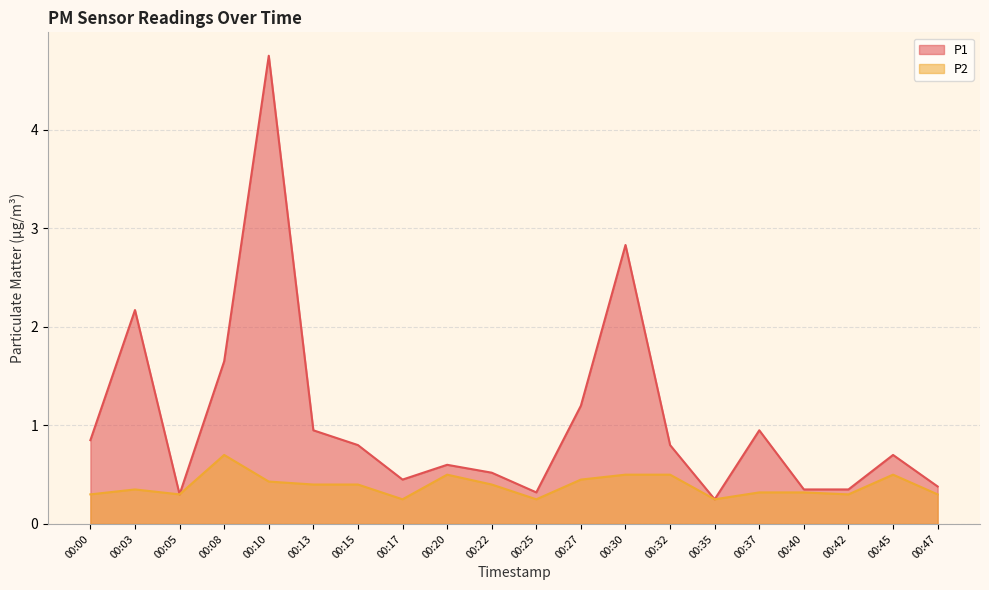

The value of P1 at 00:08 is 1.6. True or false?

True